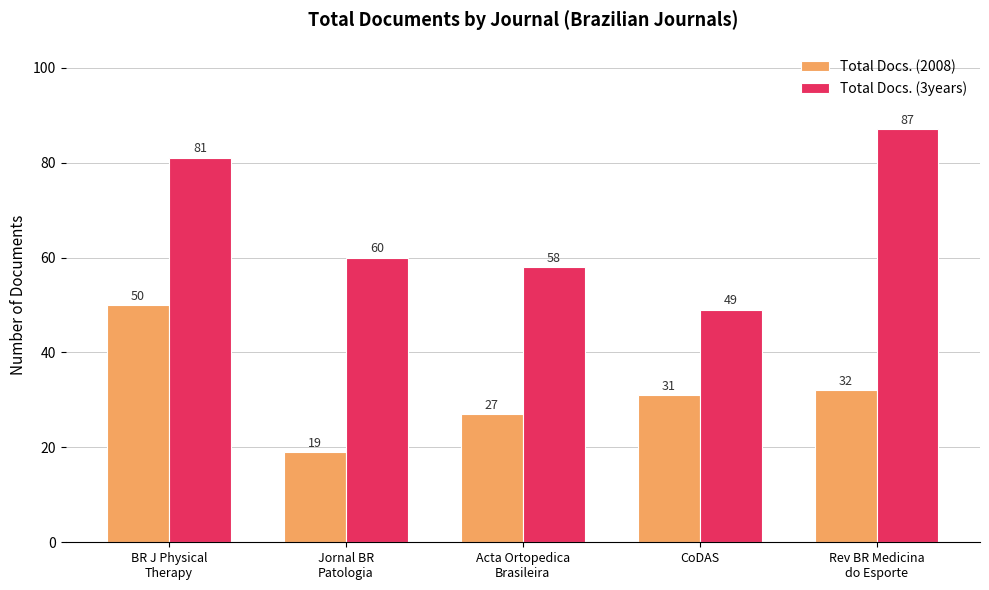

Count the number of categories in the chart.

5